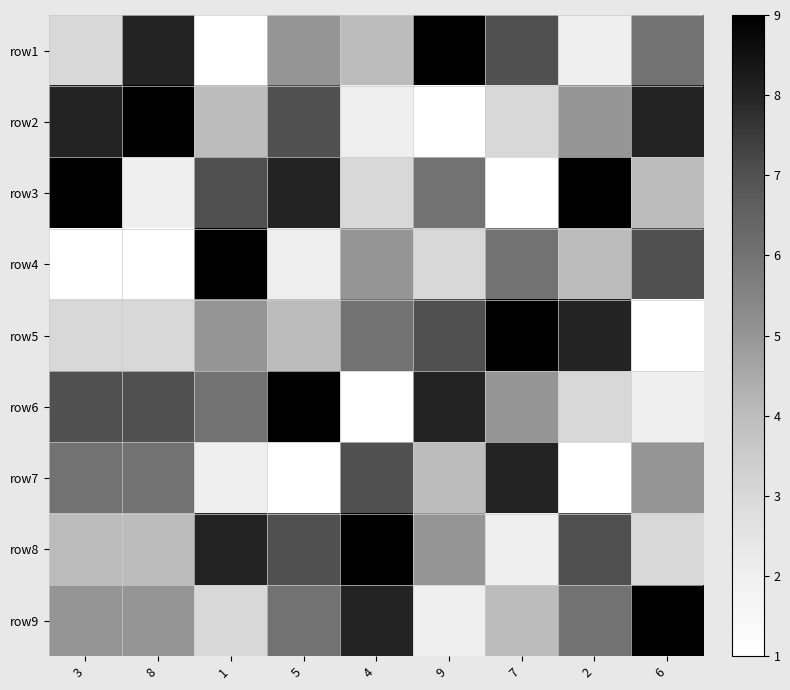

What is the minimum value shown in the chart?

1